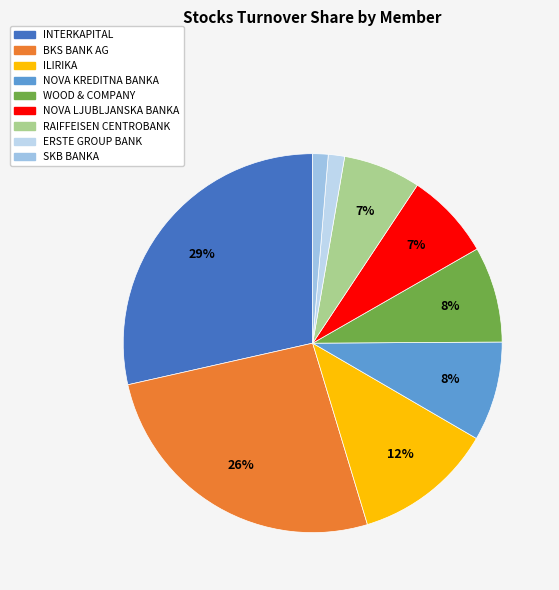

Between BKS BANK AG and NOVA KREDITNA BANKA, which is larger?

BKS BANK AG